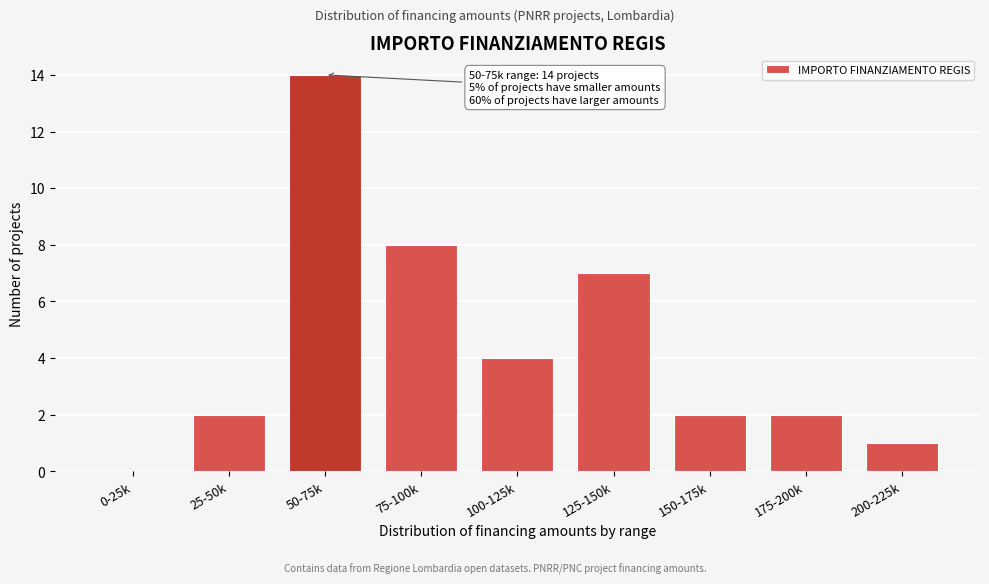

Reading left to right, extract all data points from this chart.

0-25k=0	25-50k=2	50-75k=14	75-100k=8	100-125k=4	125-150k=7	150-175k=2	175-200k=2	200-225k=1